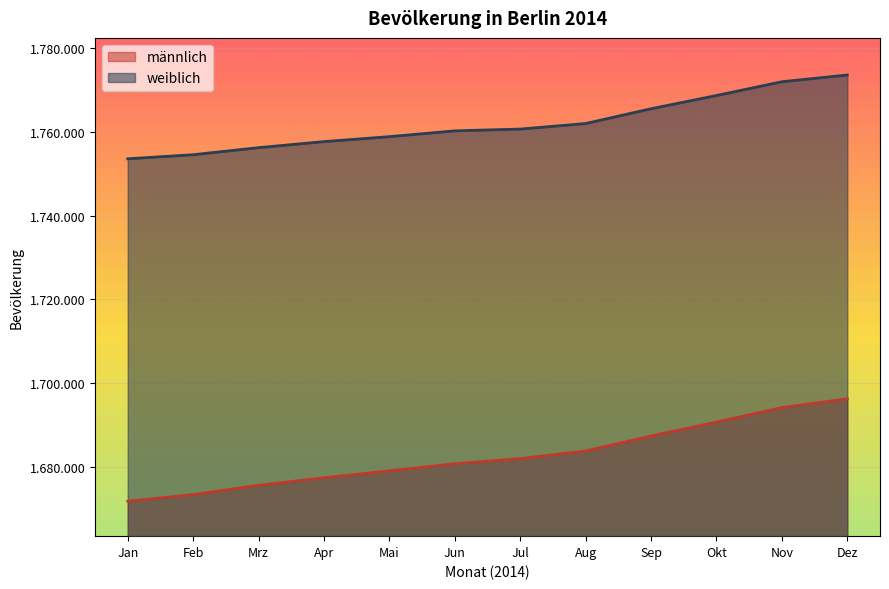

Rank the series by their maximum value, from highest to lowest.

weiblich, männlich